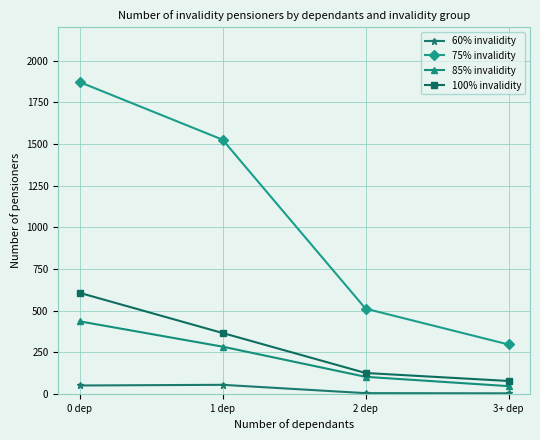

What is the lowest value of the 75% invalidity series?

296